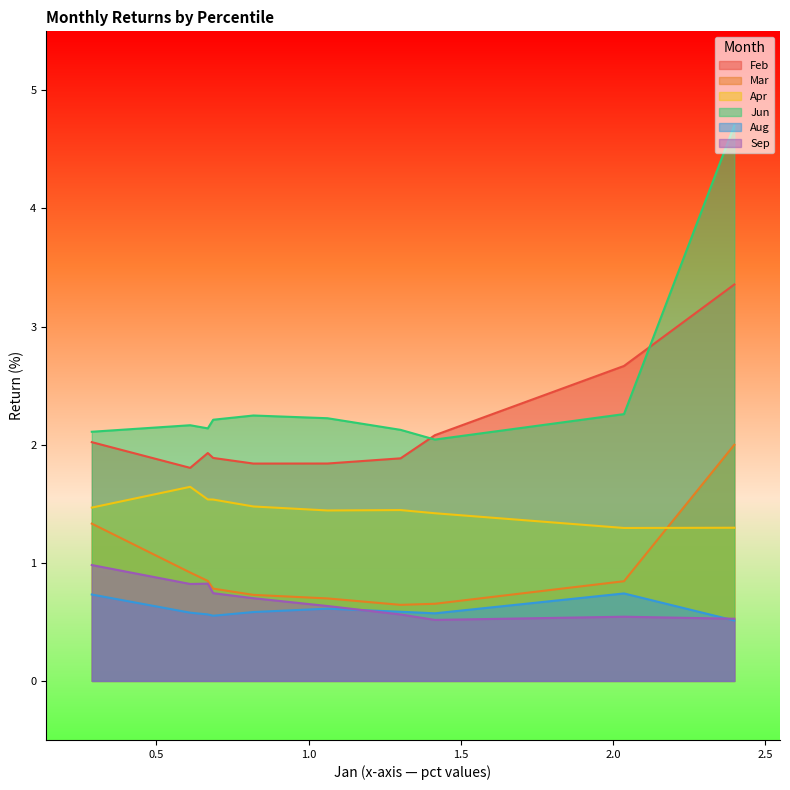

Reading left to right, extract all data points from this chart.

Feb: pct05=3.4	pct15=2.7	pct25=2.1	pct35=1.9	pct45=1.8	pct55=1.8	pct65=1.9	pct75=1.9	pct85=1.8	pct95=2.0
Mar: pct05=2.0	pct15=0.8	pct25=0.7	pct35=0.6	pct45=0.7	pct55=0.7	pct65=0.8	pct75=0.8	pct85=0.9	pct95=1.3
Apr: pct05=1.3	pct15=1.3	pct25=1.4	pct35=1.4	pct45=1.4	pct55=1.5	pct65=1.5	pct75=1.5	pct85=1.6	pct95=1.5
Jun: pct05=4.7	pct15=2.3	pct25=2.0	pct35=2.1	pct45=2.2	pct55=2.2	pct65=2.2	pct75=2.1	pct85=2.2	pct95=2.1
Aug: pct05=0.5	pct15=0.7	pct25=0.6	pct35=0.6	pct45=0.6	pct55=0.6	pct65=0.6	pct75=0.6	pct85=0.6	pct95=0.7
Sep: pct05=0.5	pct15=0.5	pct25=0.5	pct35=0.6	pct45=0.6	pct55=0.7	pct65=0.7	pct75=0.8	pct85=0.8	pct95=1.0